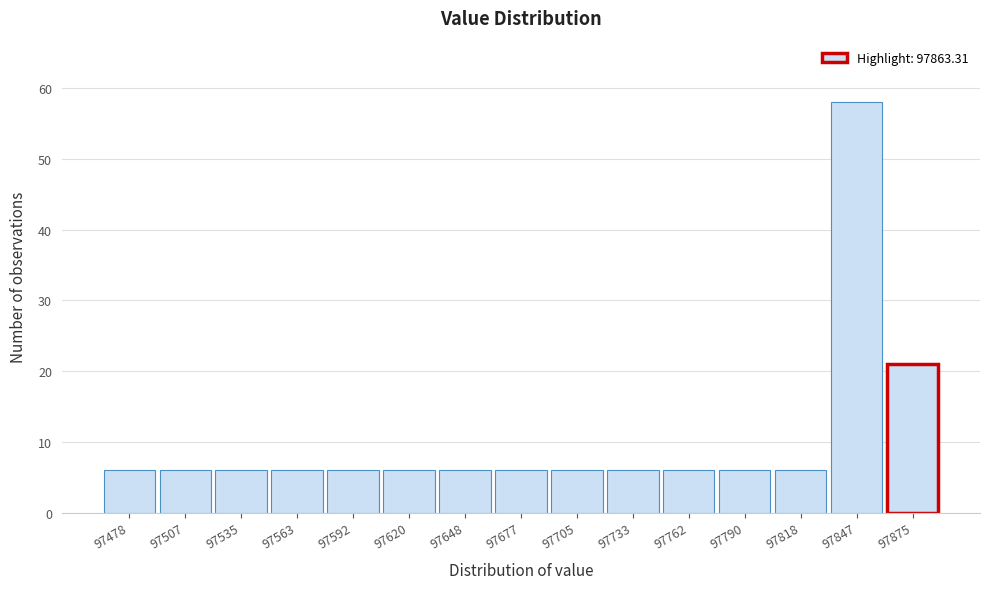

Which range on the x-axis has the tallest bar?

97830 to 97860